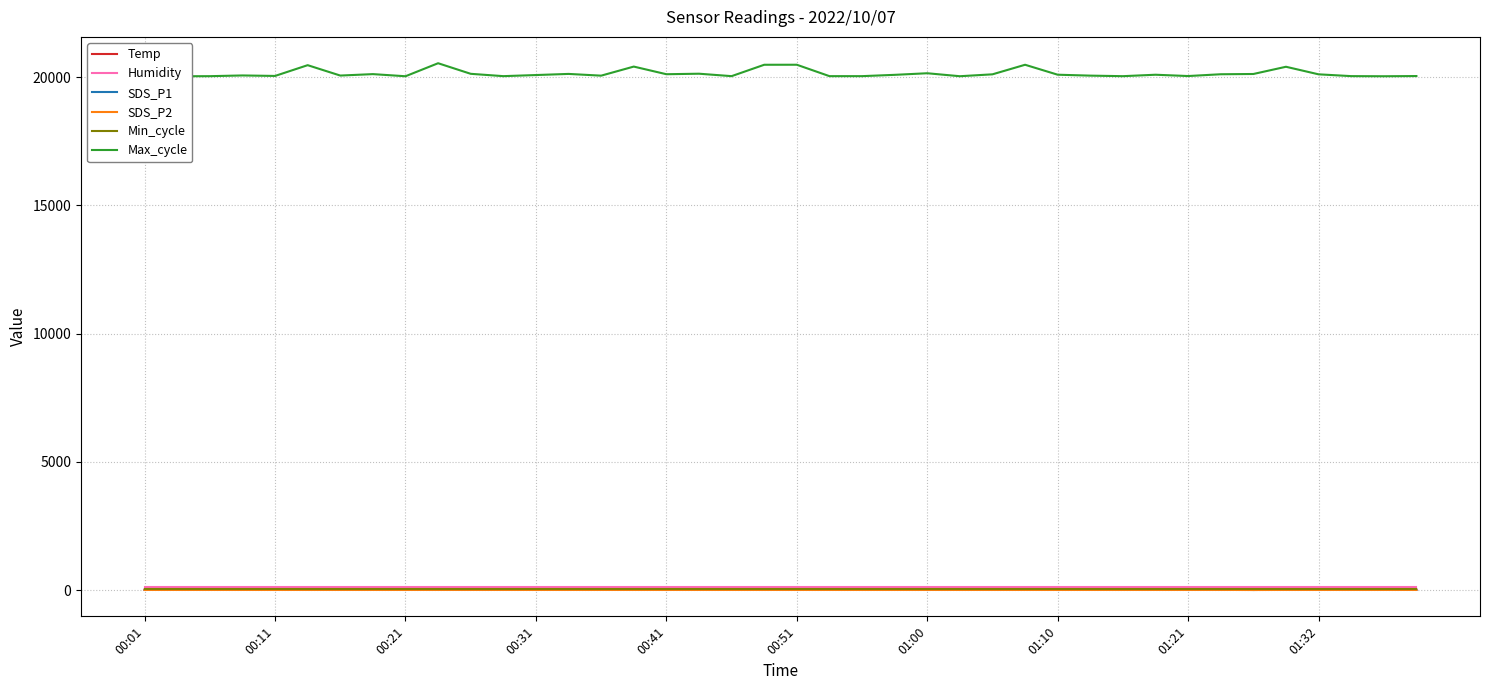

Read the Humidity value at 00:41.

99.9